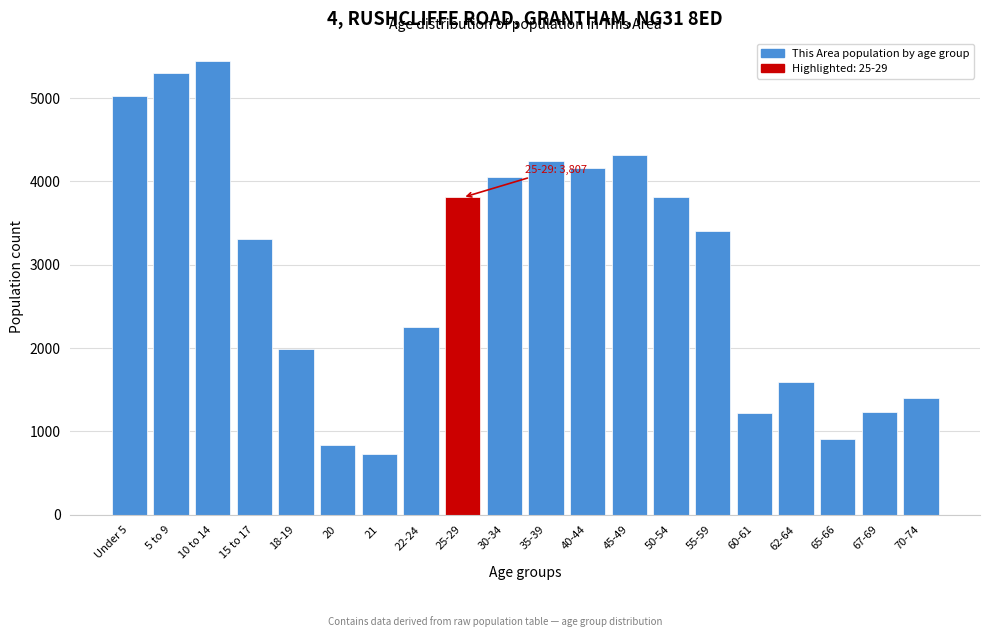

What is the difference between the values at 50-54 and 65-66?

2898